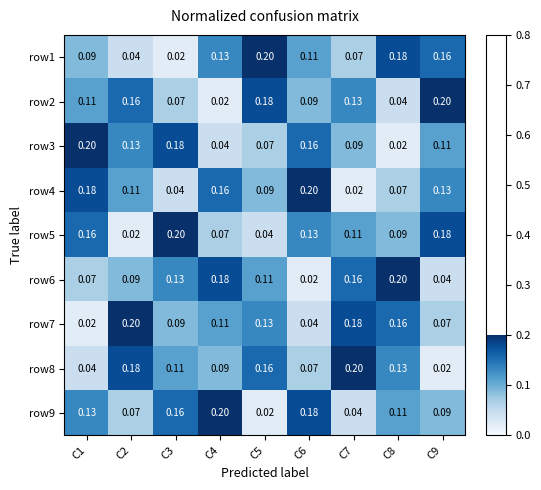

Is the value of row9 at C3 greater than the value of row8 at C8?

Yes